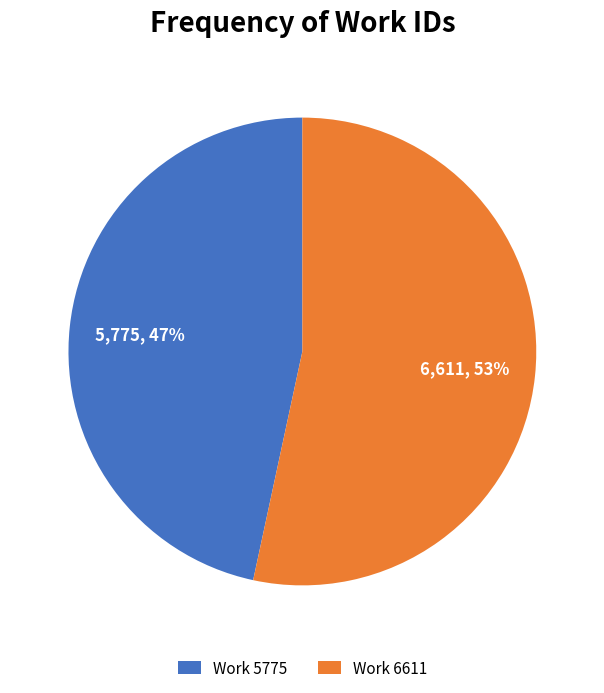

Is there a majority slice in this chart?

Yes